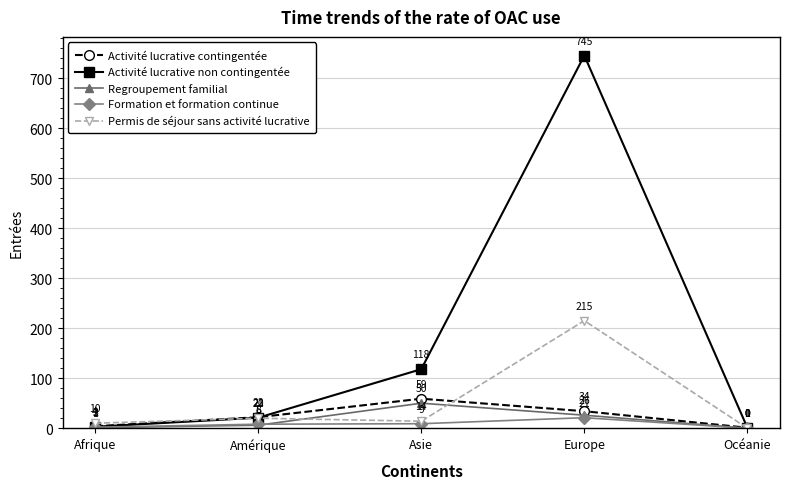

True or false: Activité lucrative non contingentée and Regroupement familial cross at least once.

False